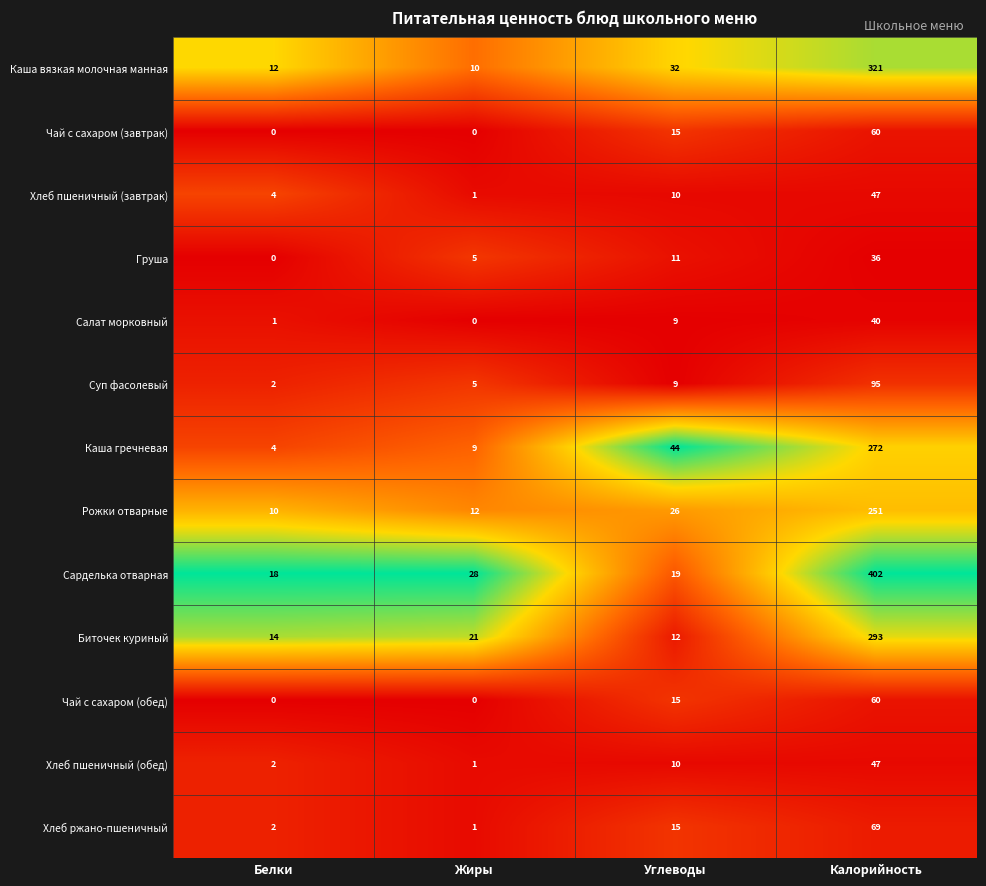

What is the sum of the Сарделька отварная values at Жиры and Углеводы?

47